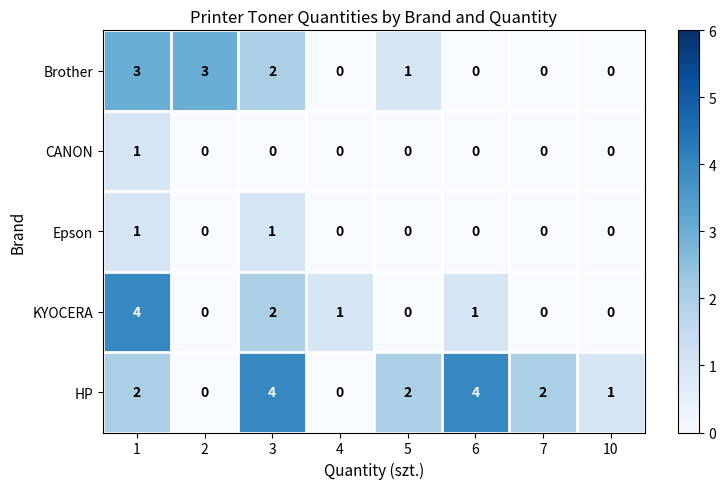

What is the difference between the maximum and minimum values in the Brother series?

3